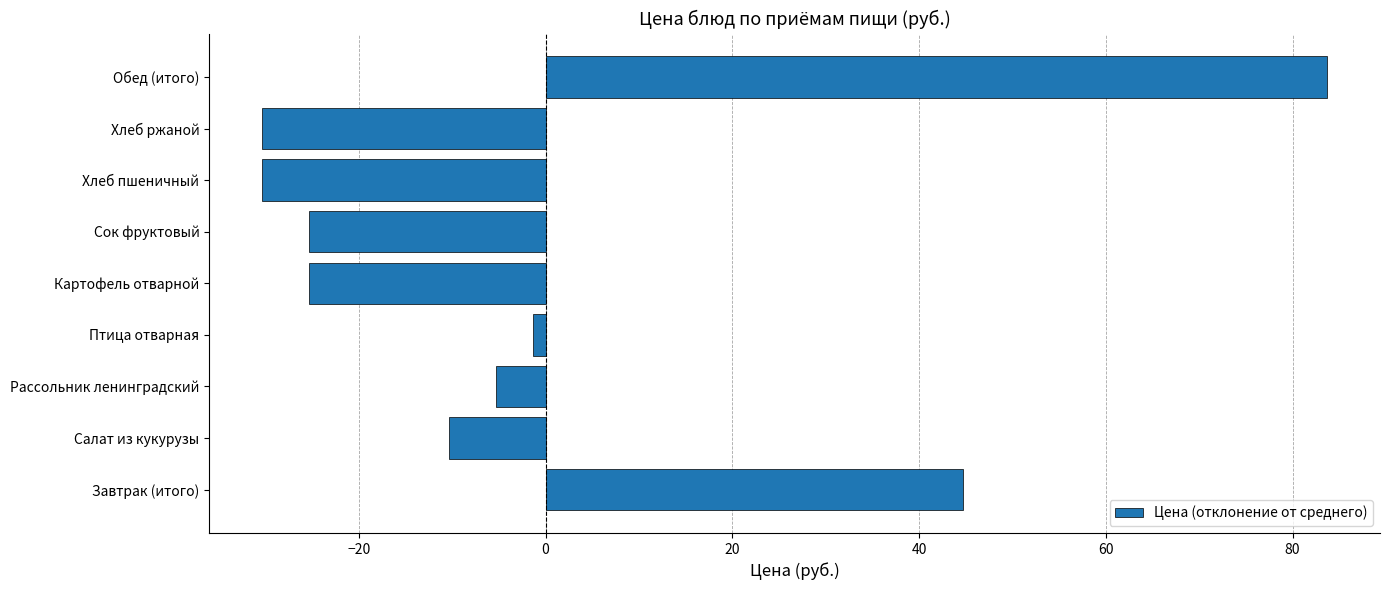

What is the smallest value displayed?

-30.3